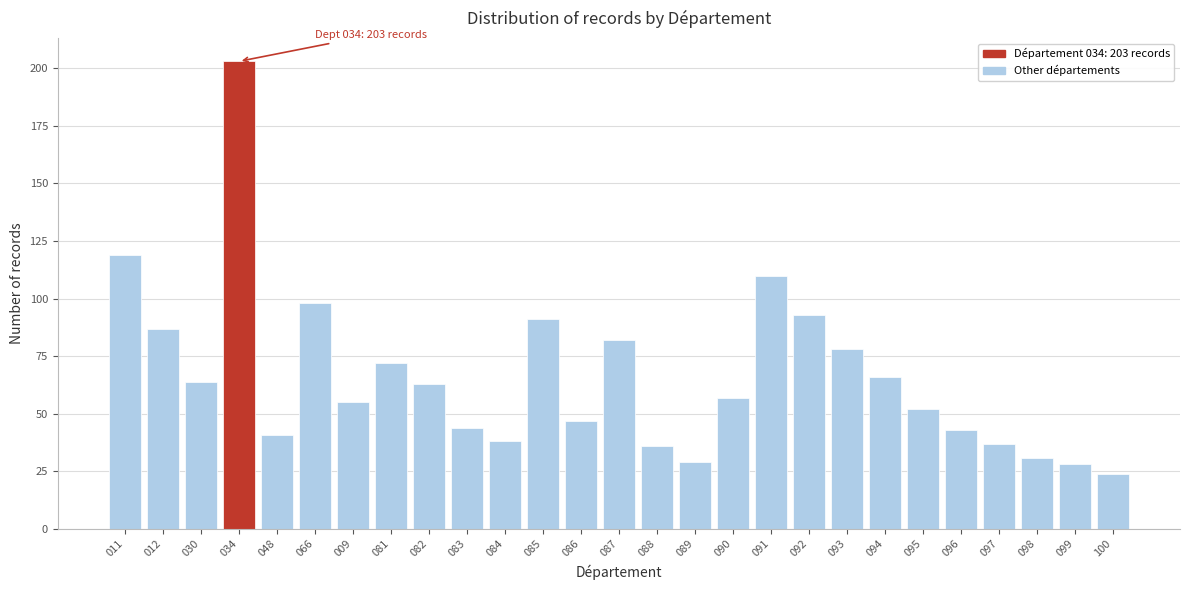

Reading right to left, what are all the values shown in this chart?

100=24	099=28	098=31	097=37	096=43	095=52	094=66	093=78	092=93	091=110	090=57	089=29	088=36	087=82	086=47	085=91	084=38	083=44	082=63	081=72	009=55	066=98	048=41	034=203	030=64	012=87	011=119